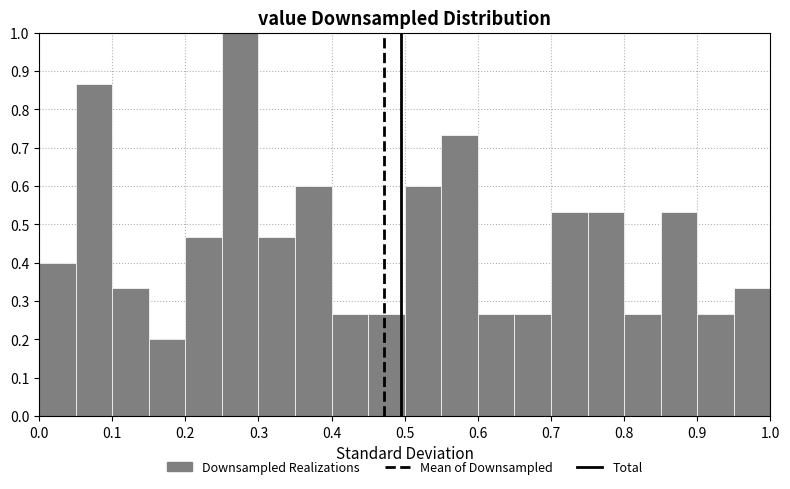

Reading left to right, list every bar in this chart as the range it spans on the x-axis followed by its height. The values are not printed on the chart, so give them approximately, as read against the axis.

0.00 to 0.05: 0.40
0.05 to 0.10: 0.87
0.10 to 0.15: 0.33
0.15 to 0.20: 0.20
0.20 to 0.25: 0.47
0.25 to 0.30: 1.00
0.30 to 0.35: 0.47
0.35 to 0.40: 0.60
0.40 to 0.45: 0.27
0.45 to 0.50: 0.27
0.50 to 0.55: 0.60
0.55 to 0.60: 0.73
0.60 to 0.65: 0.27
0.65 to 0.70: 0.27
0.70 to 0.75: 0.53
0.75 to 0.80: 0.53
0.80 to 0.85: 0.27
0.85 to 0.90: 0.53
0.90 to 0.95: 0.27
0.95 to 1.00: 0.33